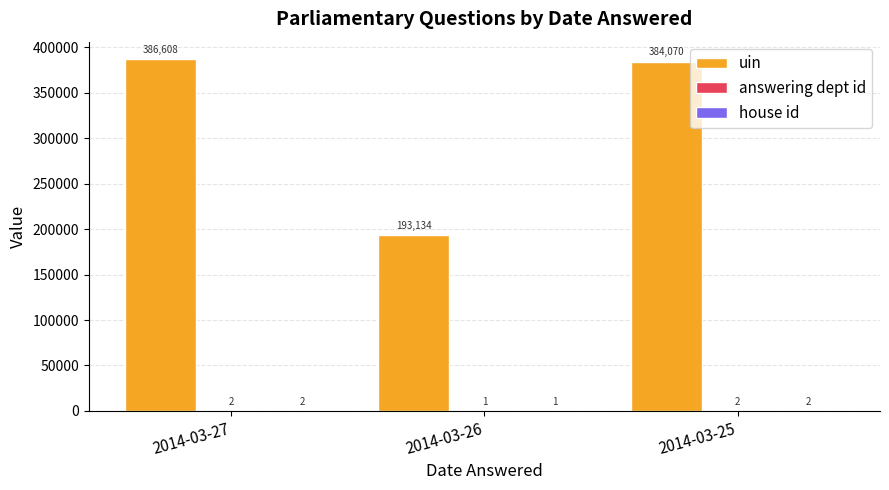

At which label is uin closest to 289871?

2014-03-25